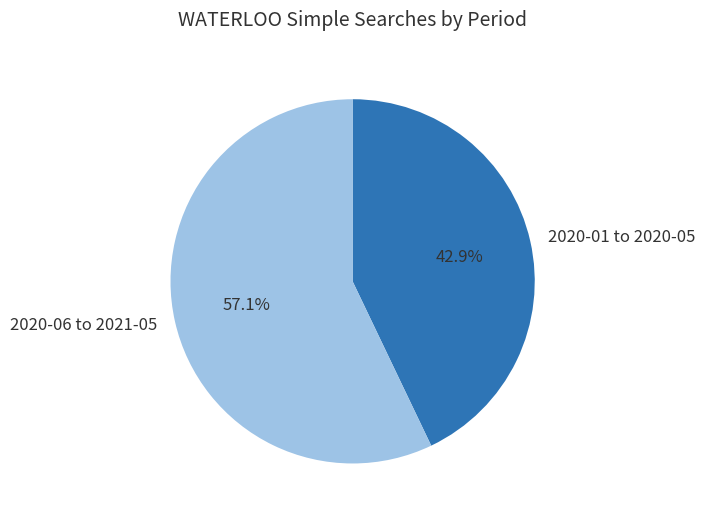

How many segments does this pie chart have?

2